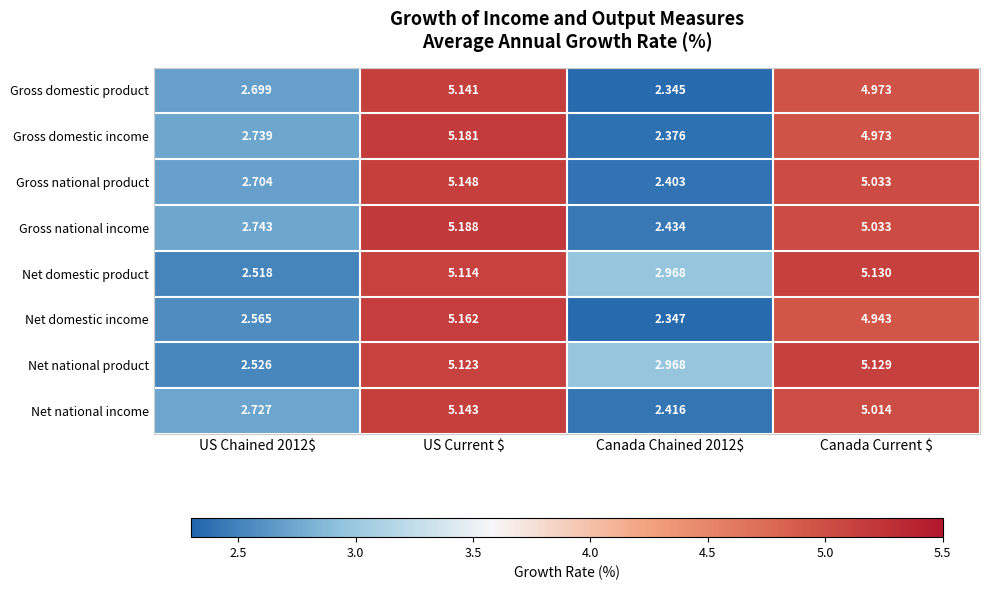

Which series has the largest range (max minus min)?

Net domestic income